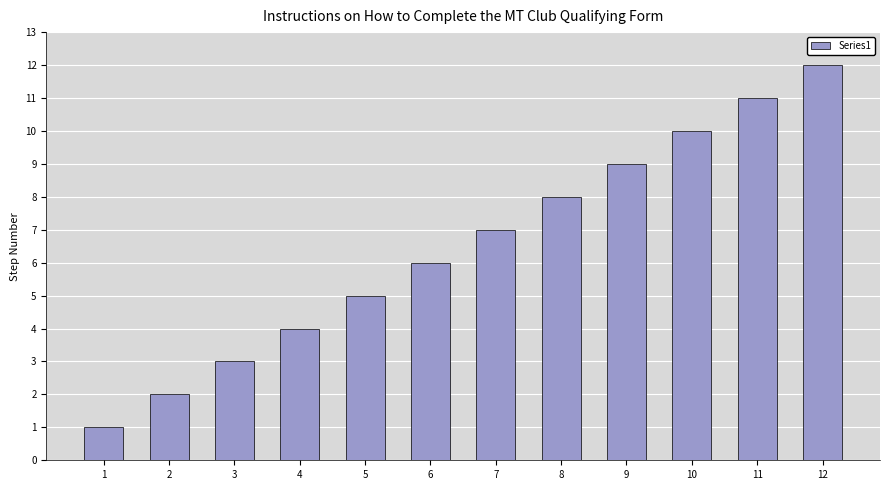

The chart shows a value of 3 at 6. True or false?

False